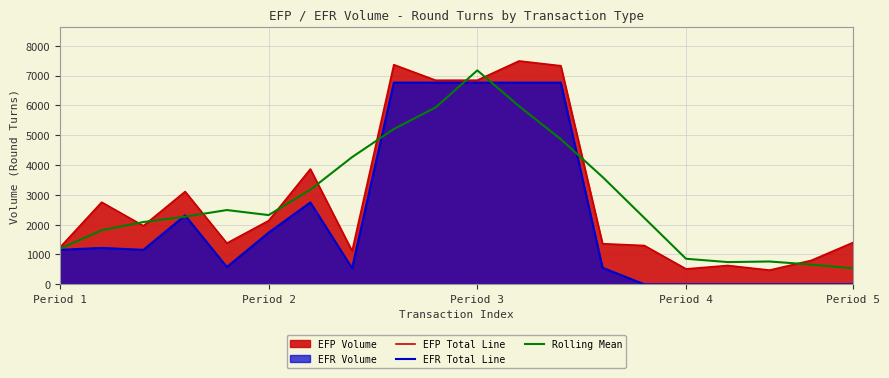

The EFR Total Line series shows 4190.2 at 8. True or false?

False